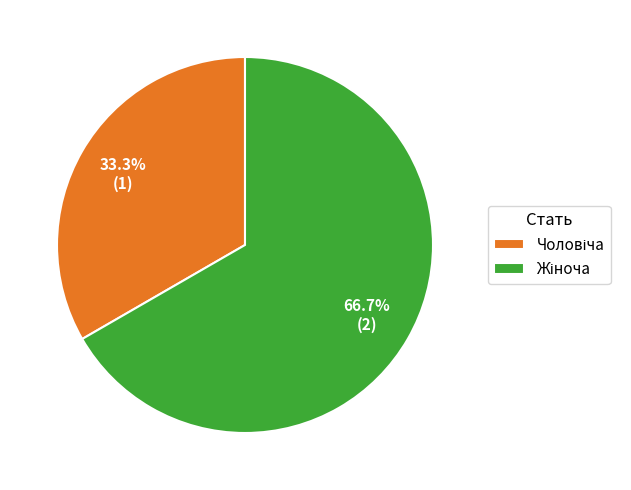

Is there a majority slice in this chart?

Yes